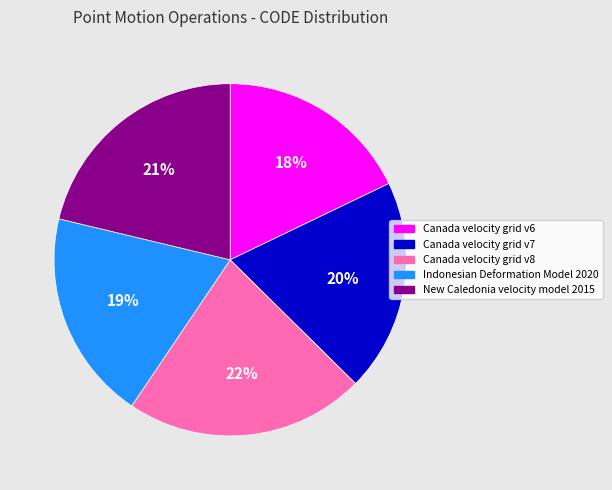

To the nearest percent, what is the difference between the Indonesian Deformation Model 2020 and Canada velocity grid v8 slice percentages?

3%